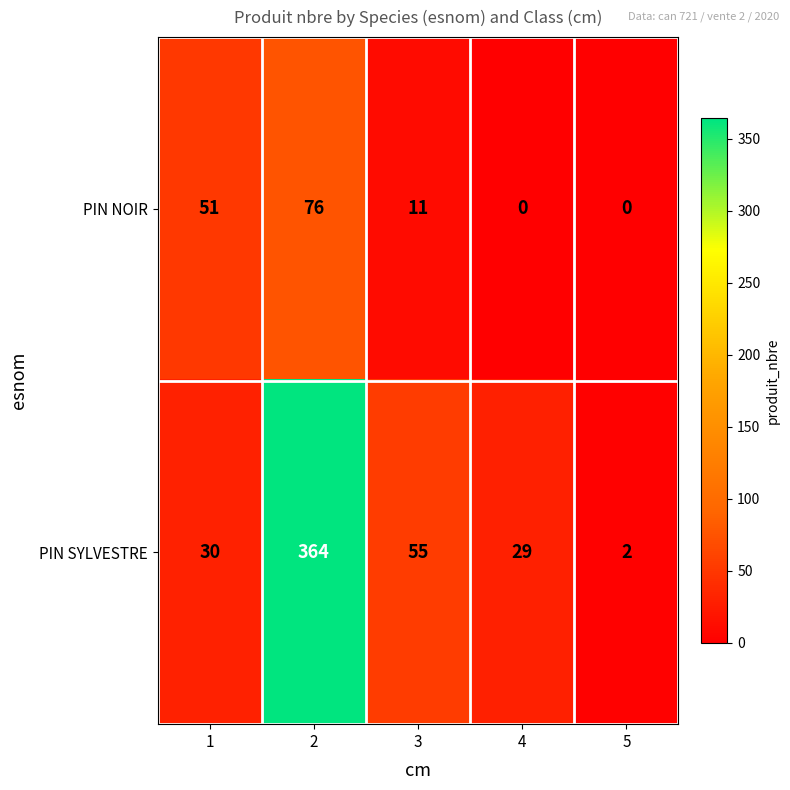

What is the average value of the PIN NOIR series?

28